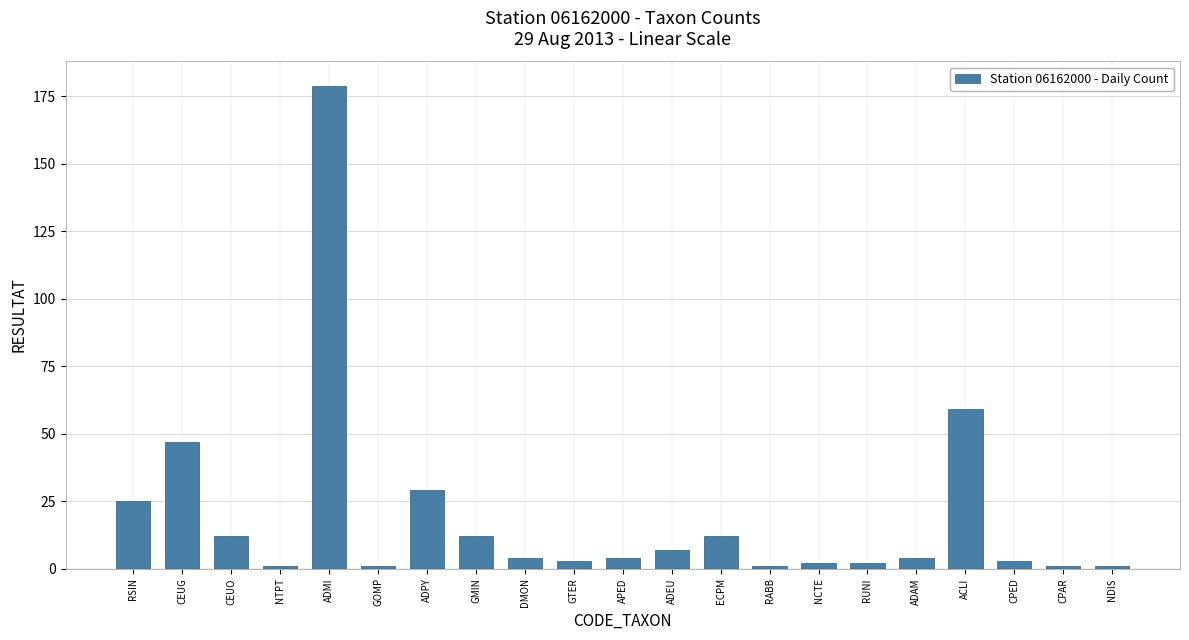

What is the sum of the values at NCTE and GTER?

5